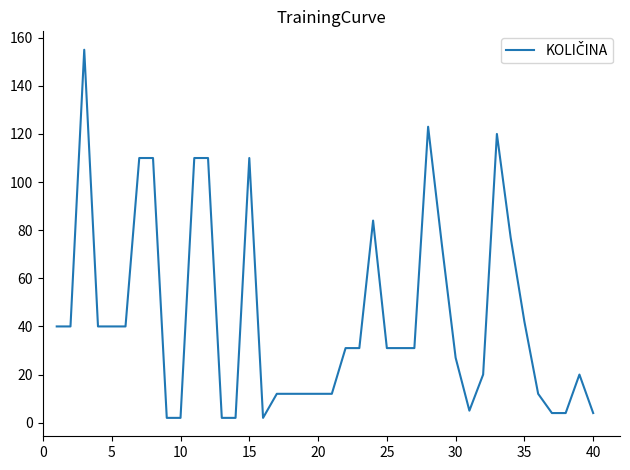

What is the maximum value shown in the chart?

155